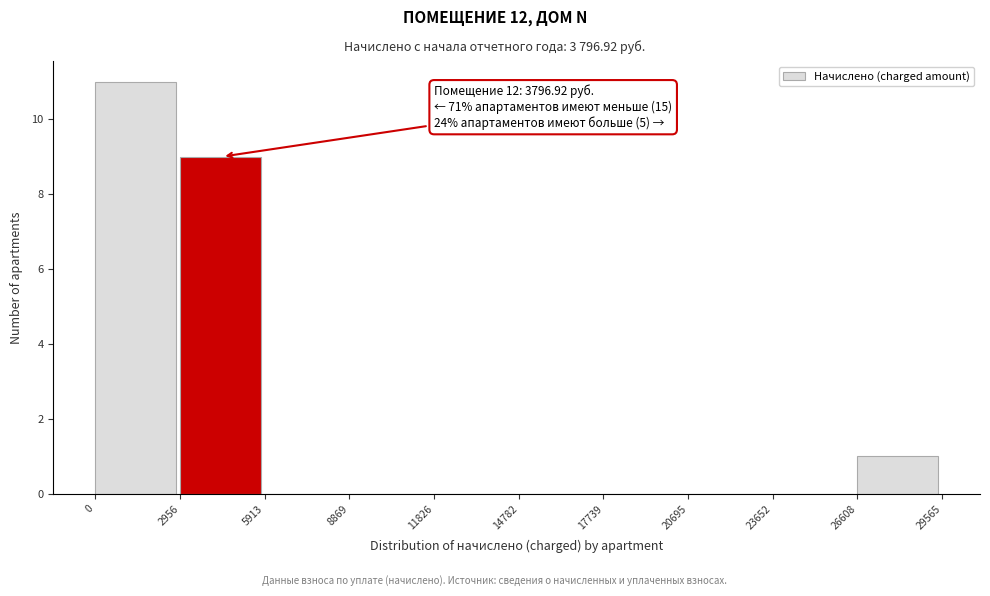

Over which range of the x-axis is the bar tallest?

0 to 2956